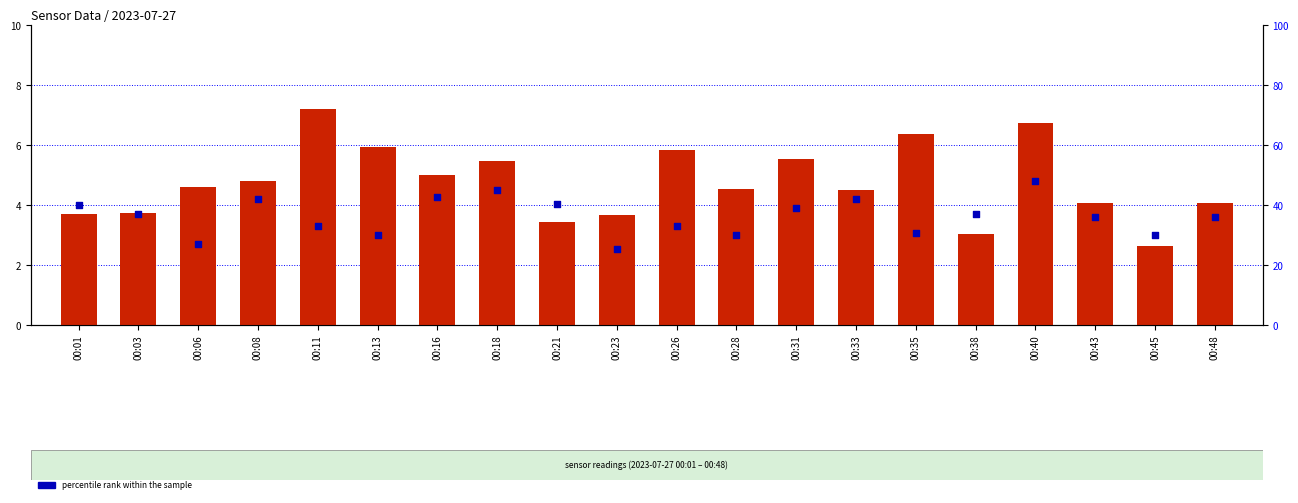

Is the value of transformed count at 00:35 greater than the value of percentile rank within the sample at 00:45?

No